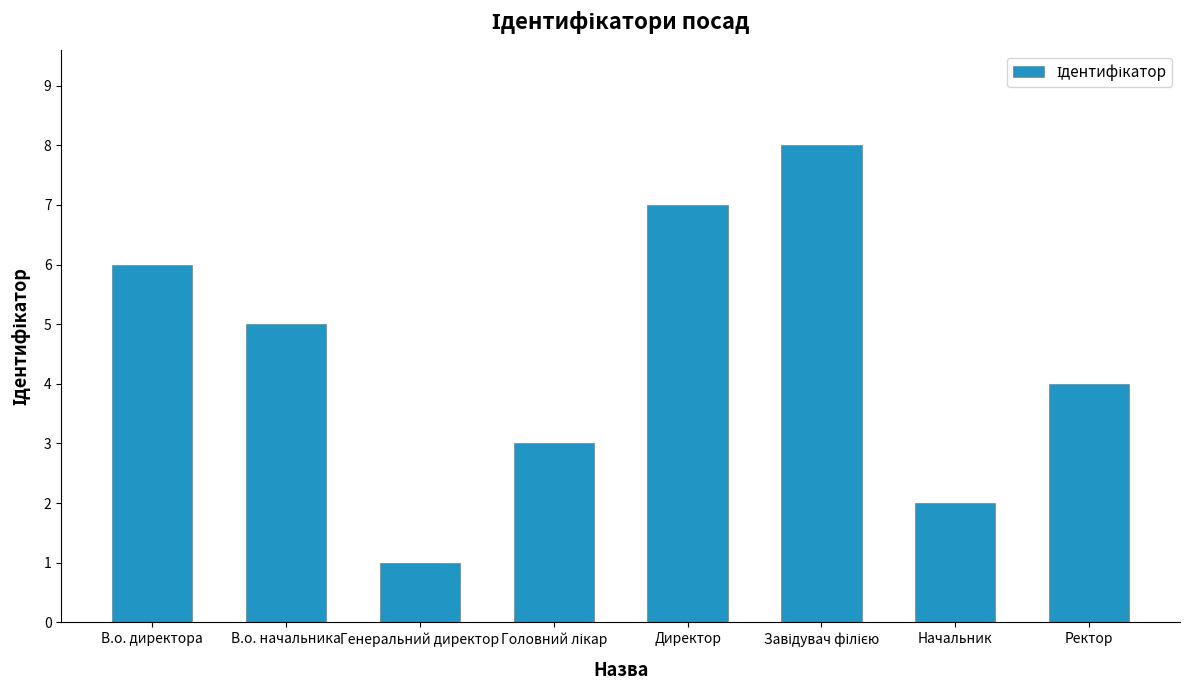

How many data points are less than 5?

4